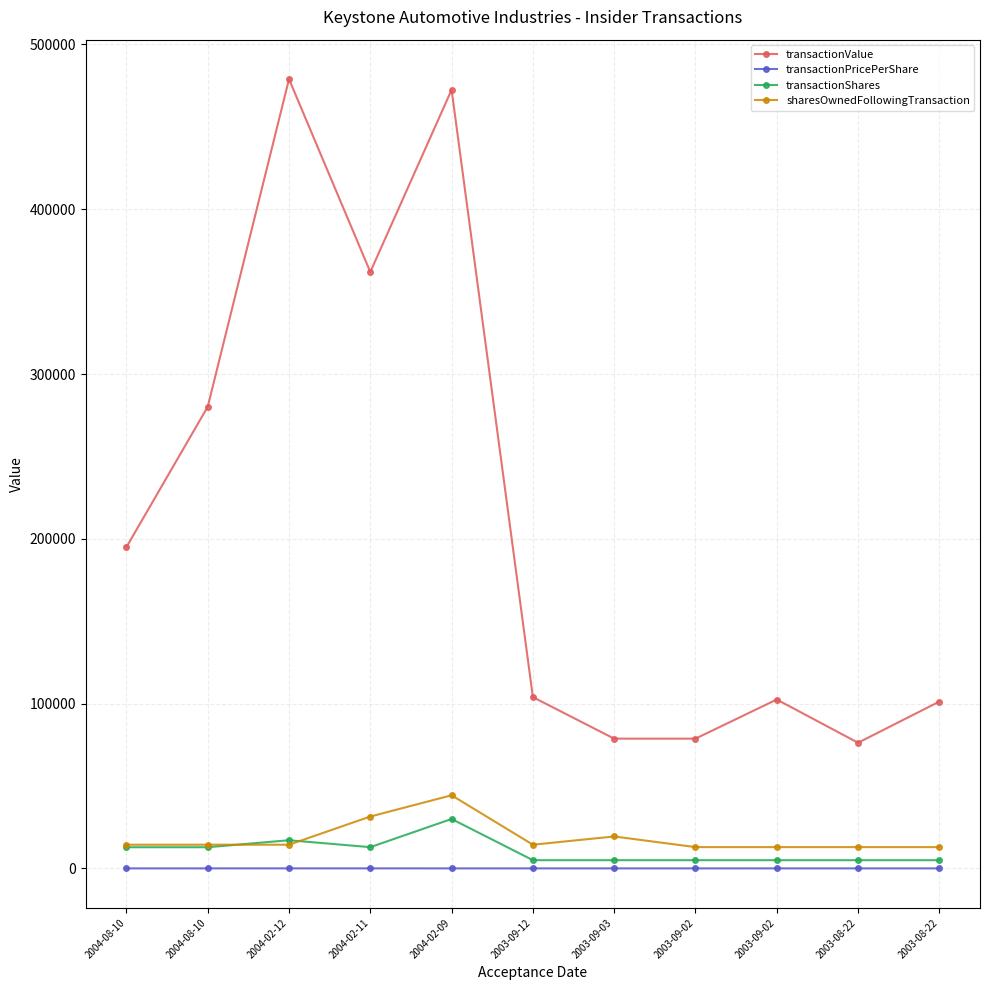

How many values in the transactionPricePerShare series exceed 20?

6